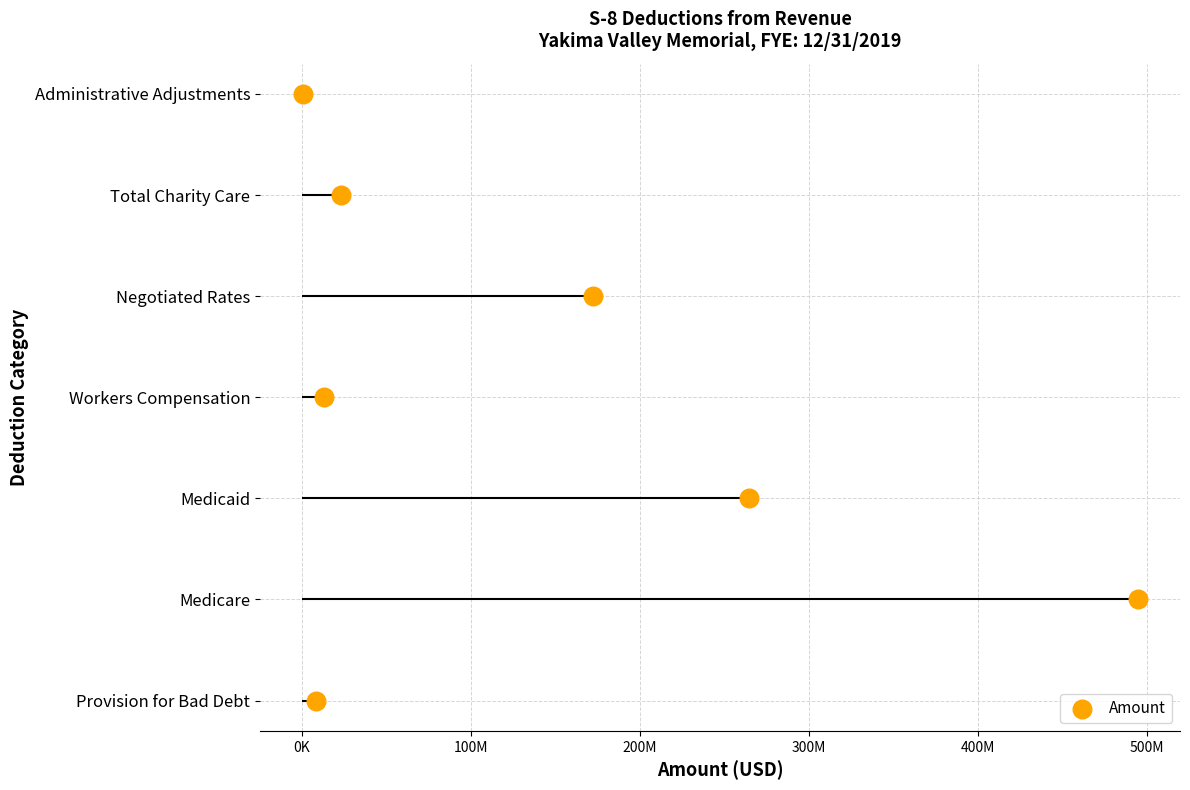

Between 200M and 300M, which is larger?

300M